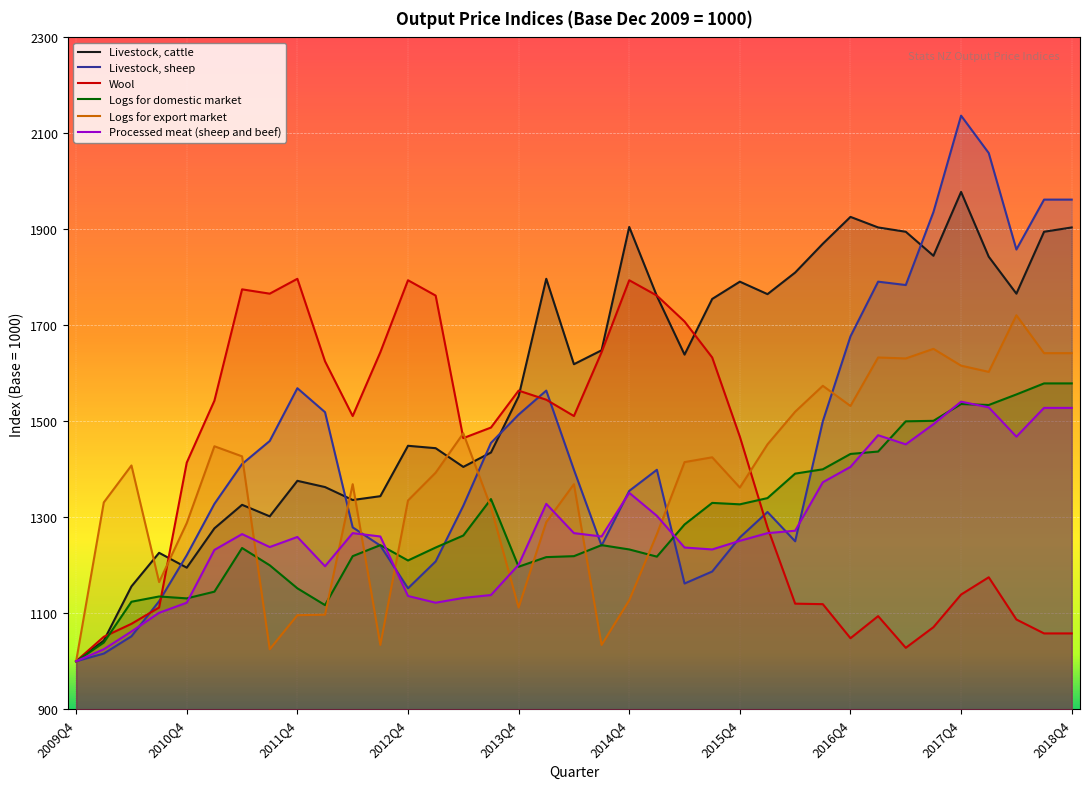

Which series has the largest total across all categories?

Livestock, cattle